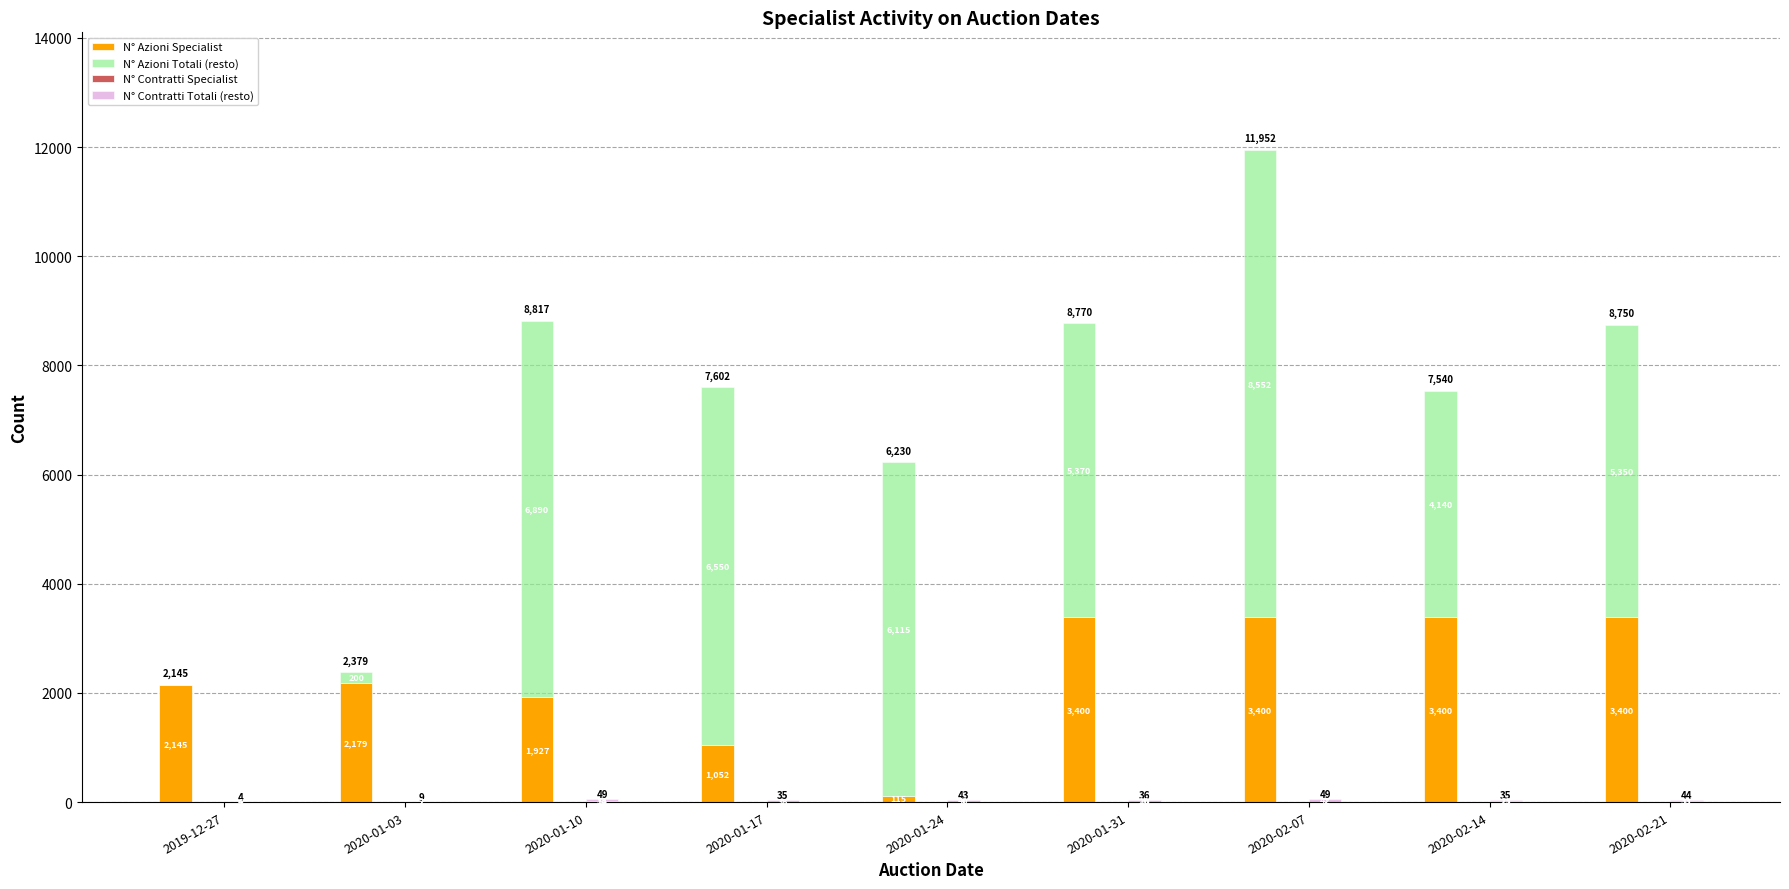

Is it true that N° Contratti Specialist equals 10 at 2020-01-31?

True